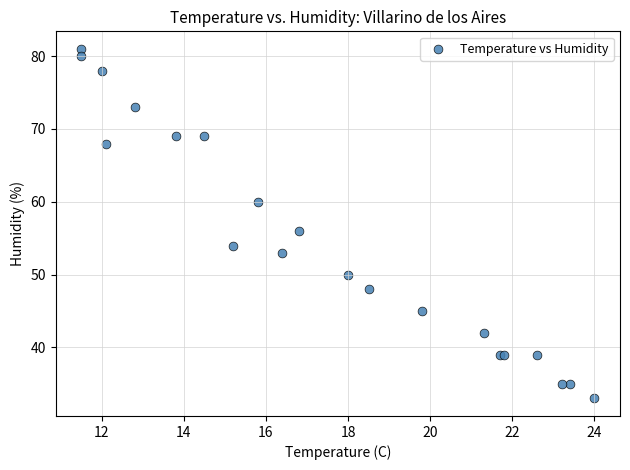

What Y value in the scatter plot is closest to 57?

56